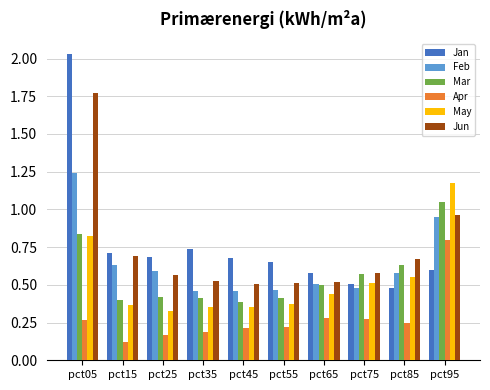

Which category has the highest value in the Feb series?

pct05